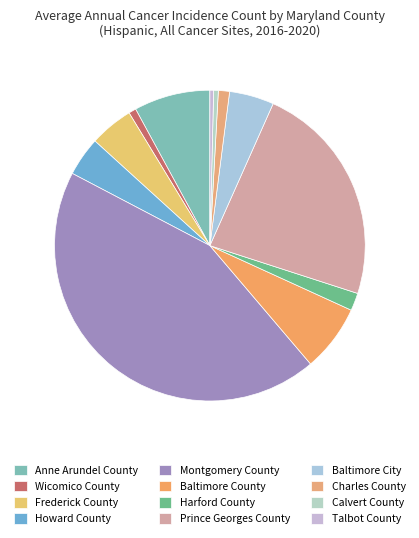

Does Wicomico County account for over 50% of the chart?

No